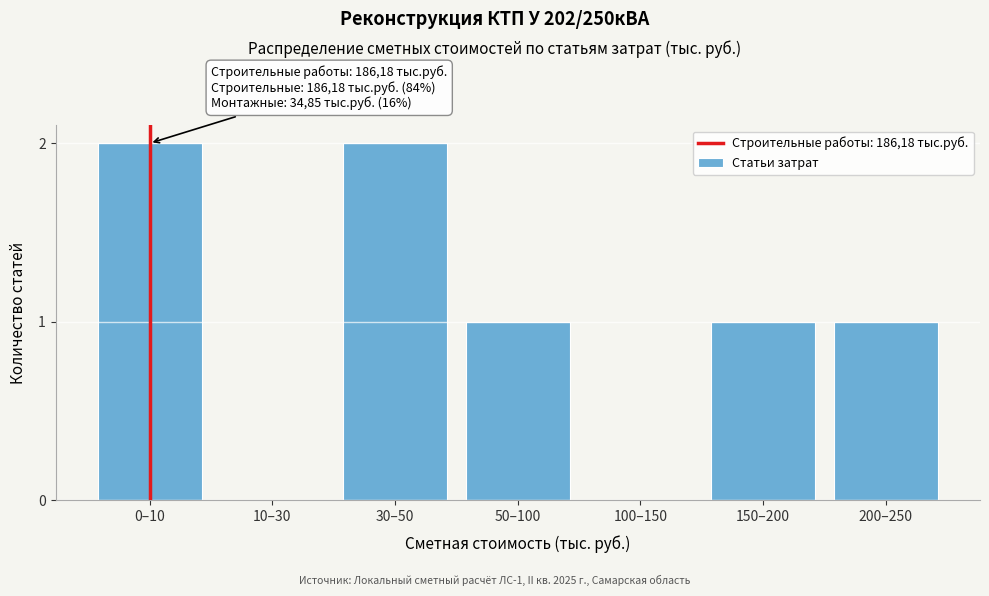

Reading right to left, list all the values displayed in this chart.

200–250=1	150–200=1	100–150=0	50–100=1	30–50=2	10–30=0	0–10=2